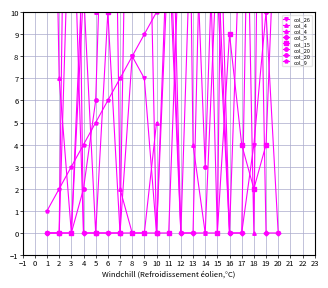

How many interior local valleys does the col_5 series have?

1